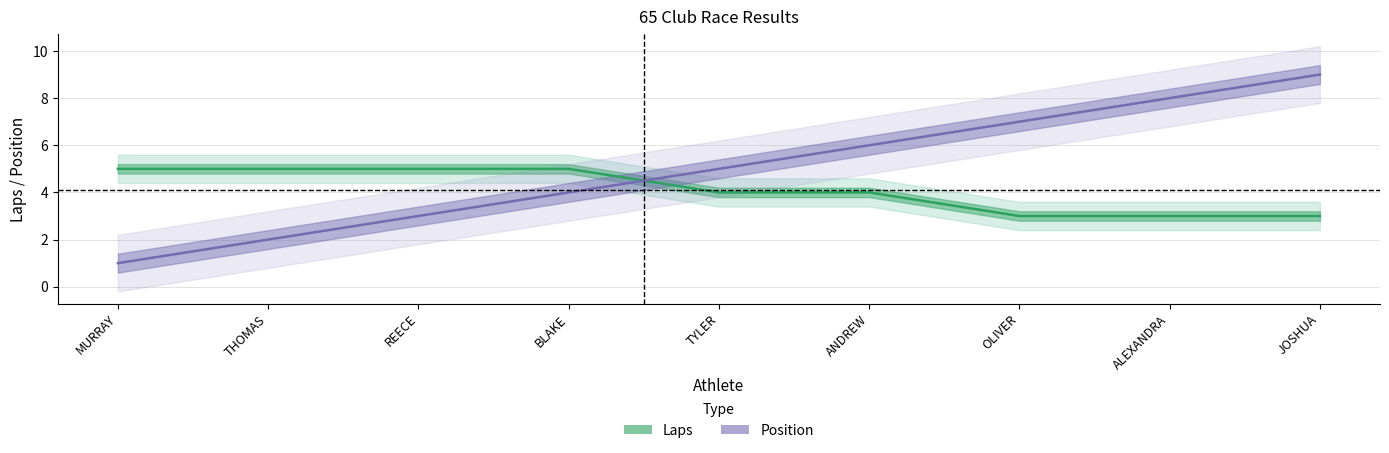

At how many categories does at least one series exceed 6?

3